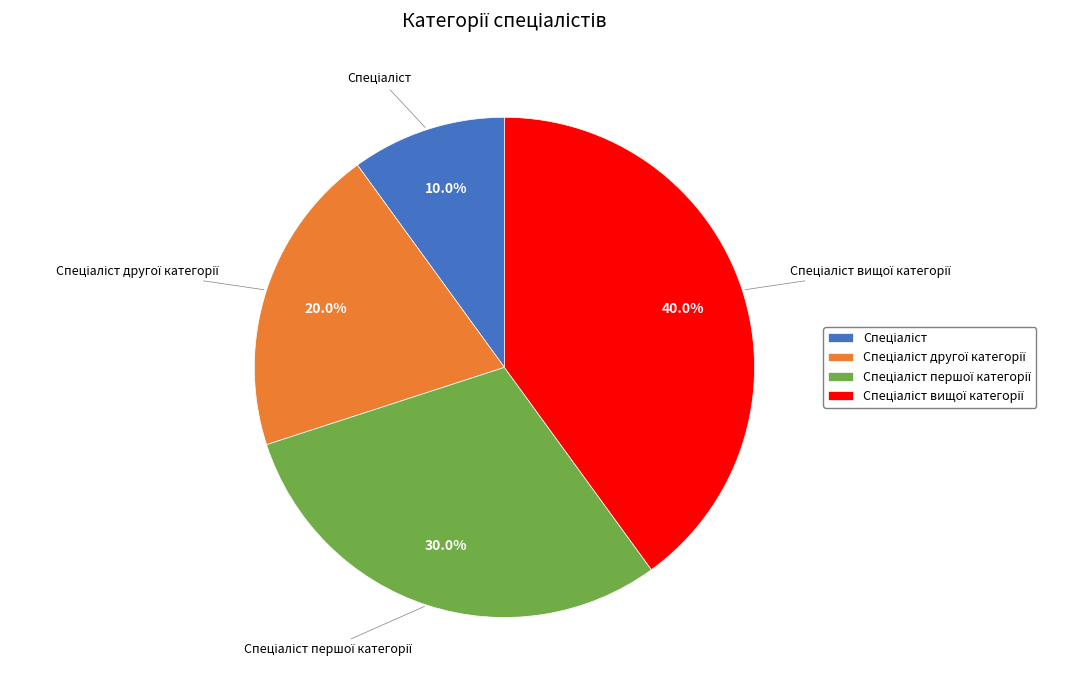

Is there a majority slice in this chart?

No